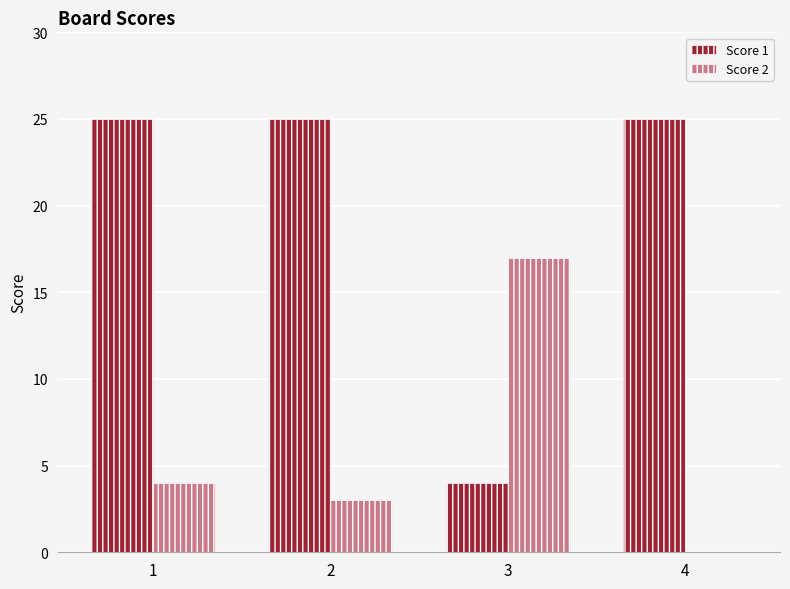

What is the greatest value displayed?

25